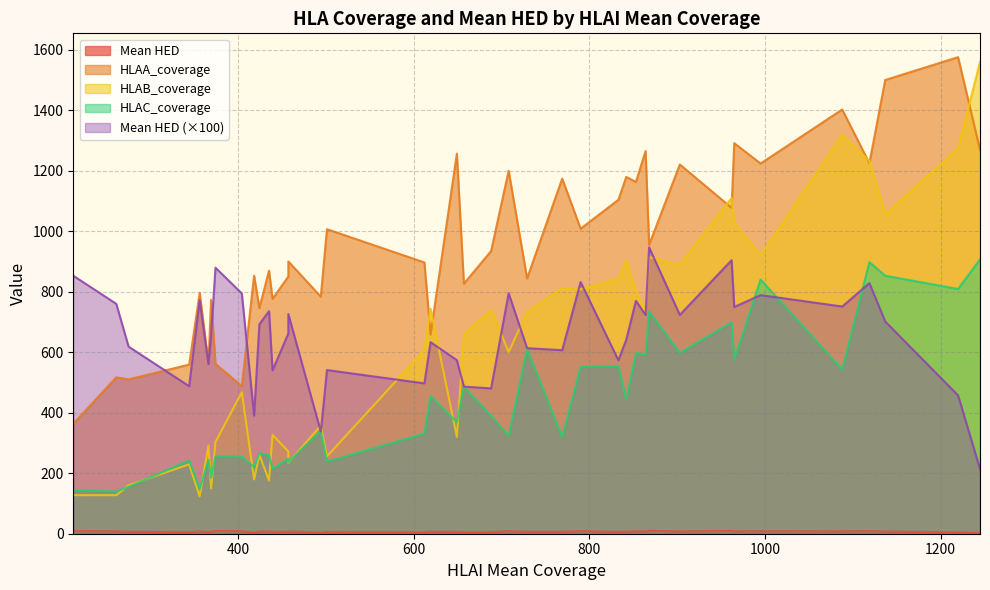

What is the lowest value of the HLAC_coverage series?

139.6